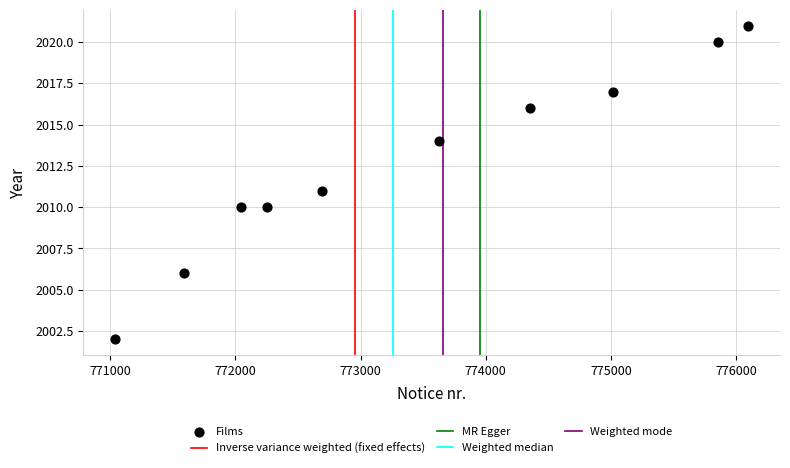

What is the average Y value?

2013